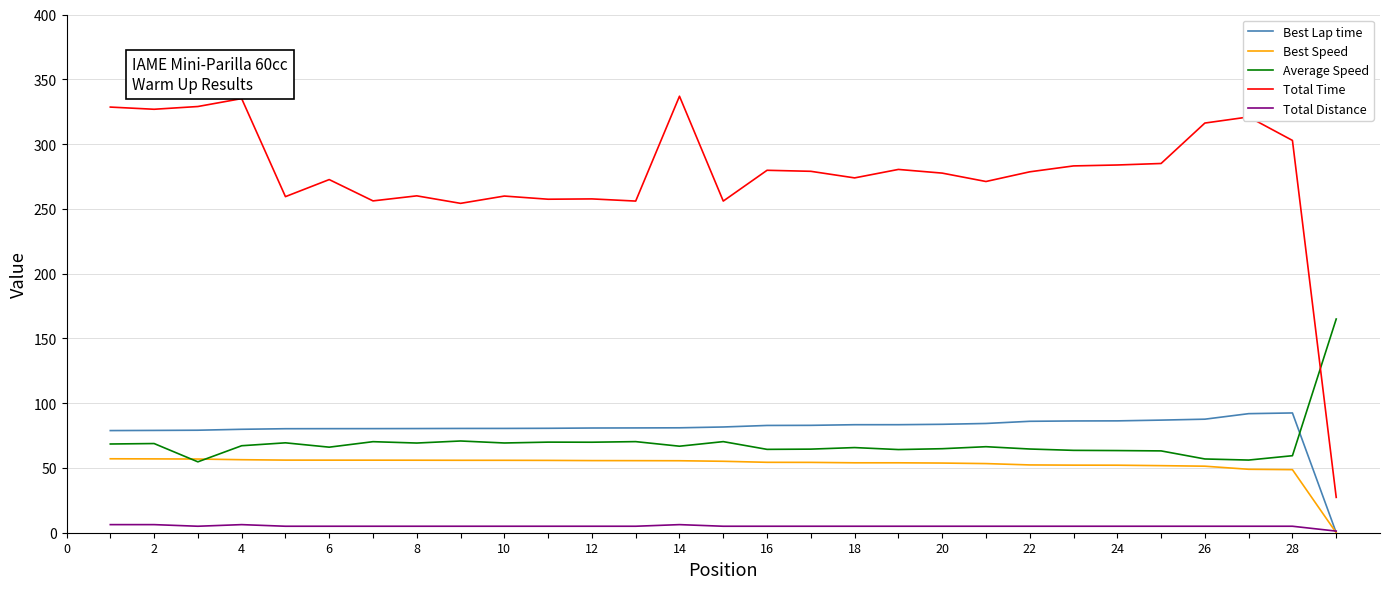

What is the greatest value displayed?

336.9